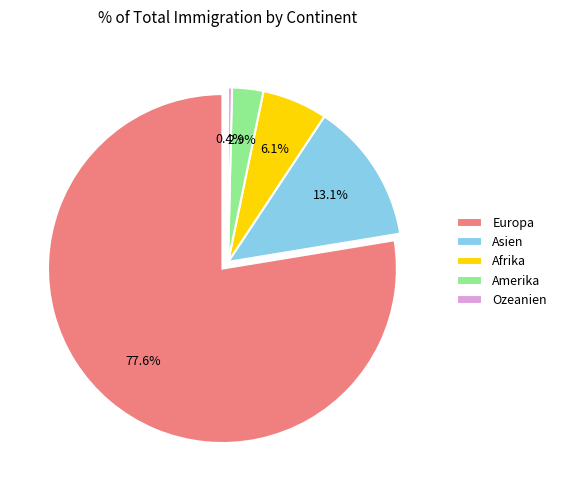

To the nearest percent, what percentage of the pie is Europa?

78%